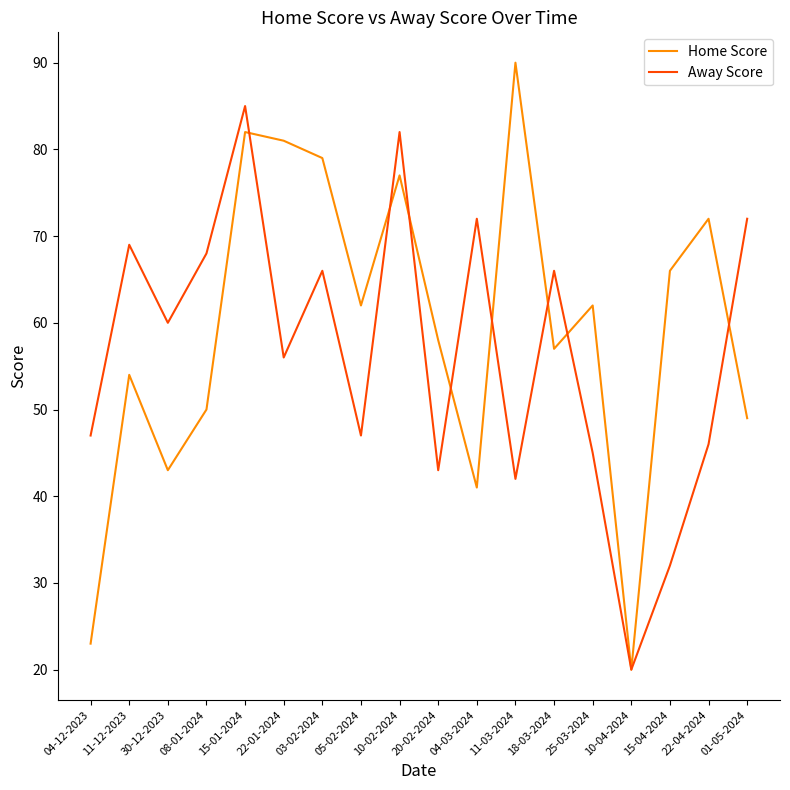

Which series ends up on top after the final intersection of Away Score and Home Score?

Away Score